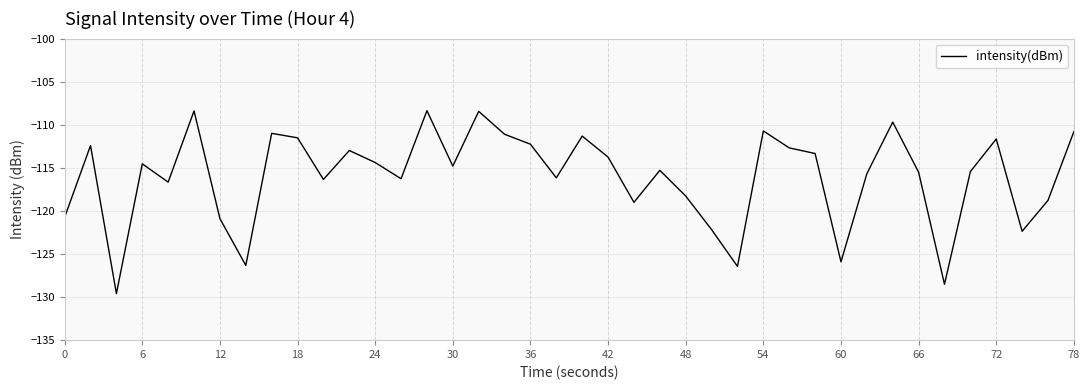

What is the greatest value displayed?

-108.4